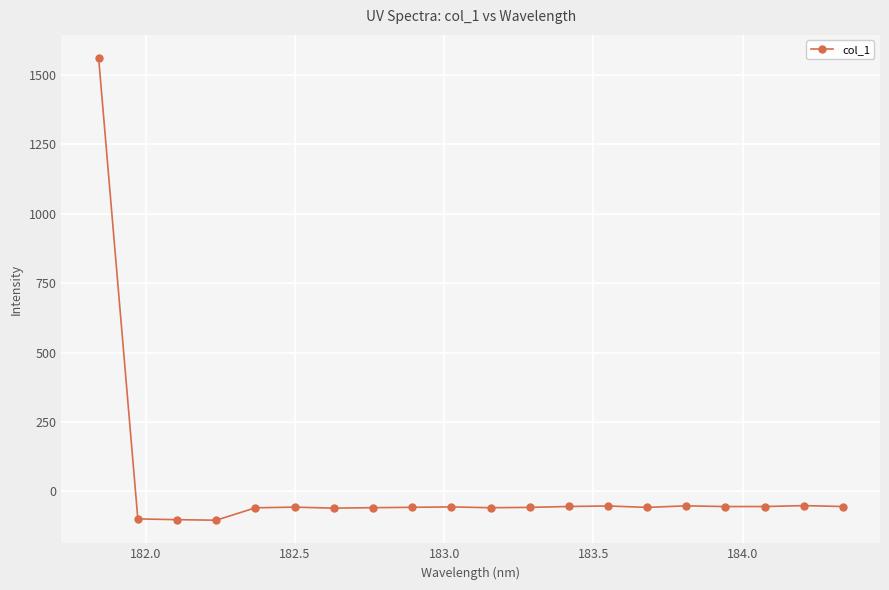

True or false: the data has more than 2 interior local peaks.

True